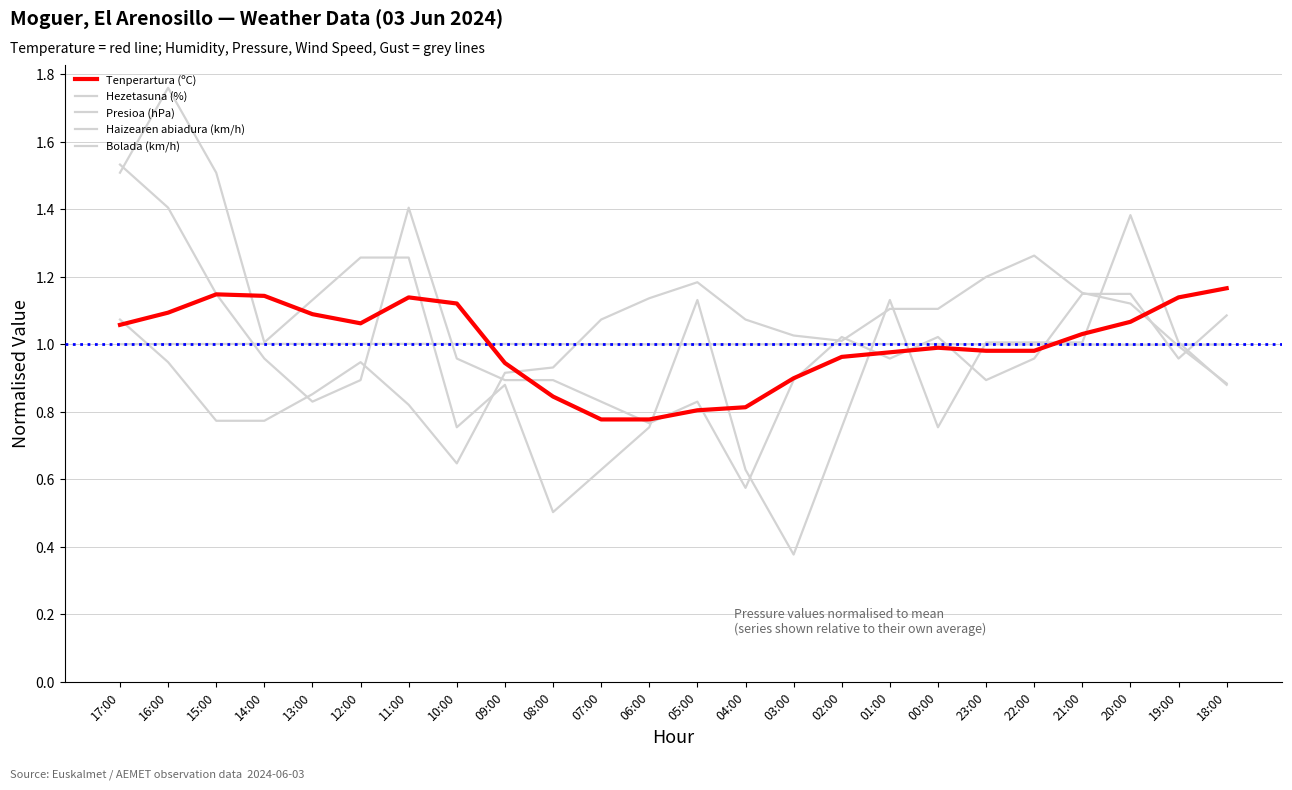

Is this an area chart (filled region under the line)?

No